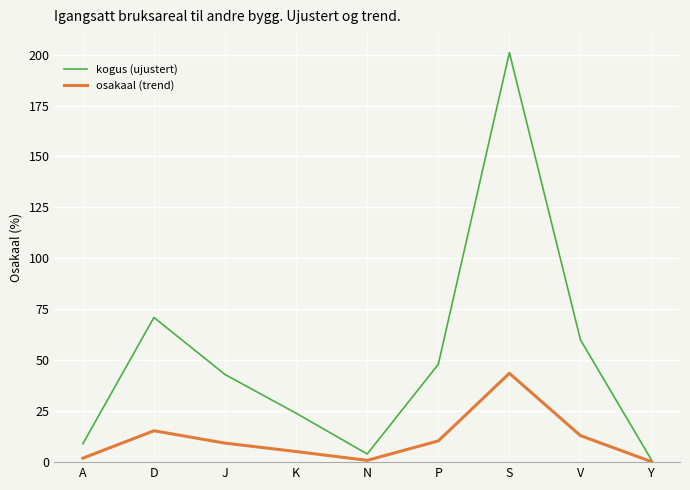

What is the maximum value shown in the chart?

201.0